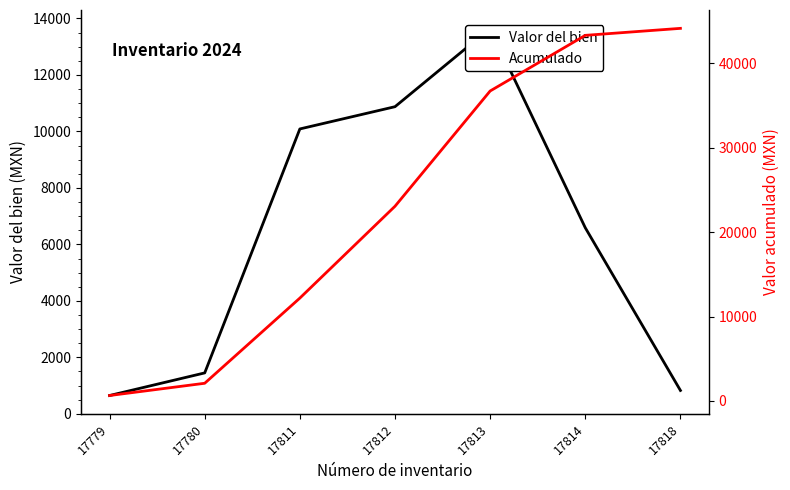

Reading left to right, list all the values displayed in this chart.

Valor del bien: 649.6	1450.0	10087.8	10875.5	13649.3	6588.8	828.6
Acumulado: 649.6	2099.6	12187.4	23062.9	36712.2	43301.0	44129.5